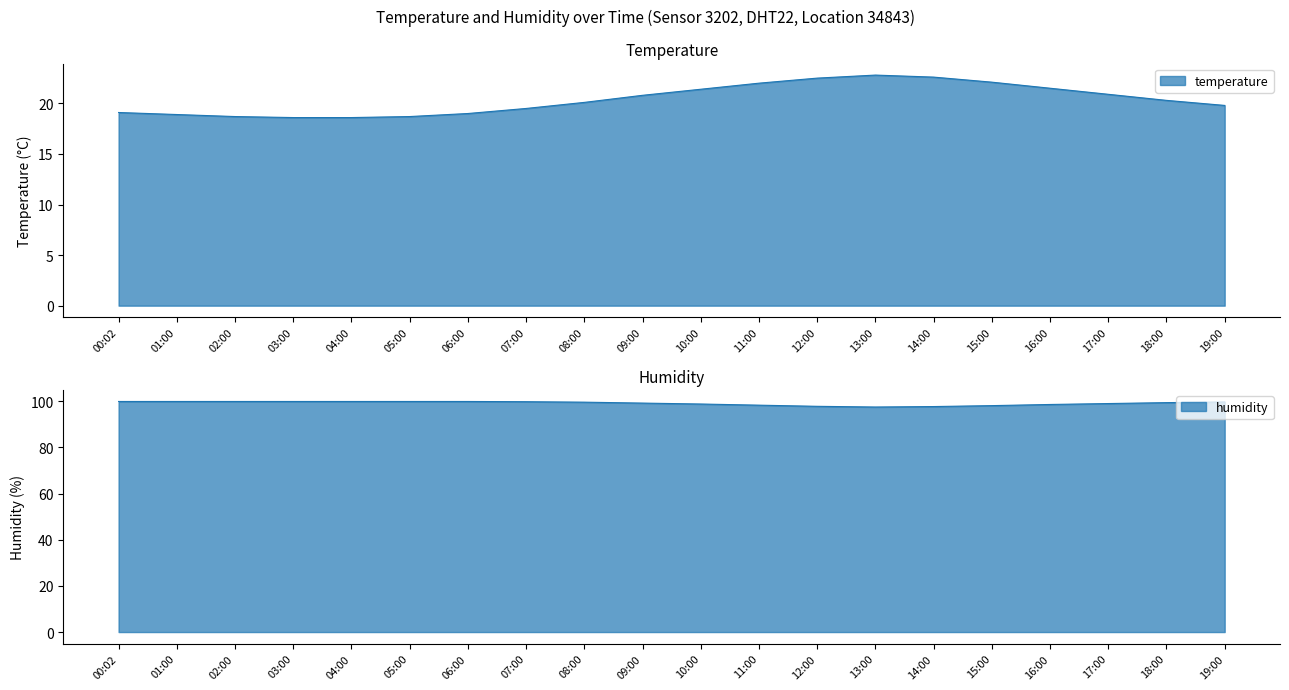

True or false: humidity and temperature cross at least once.

False